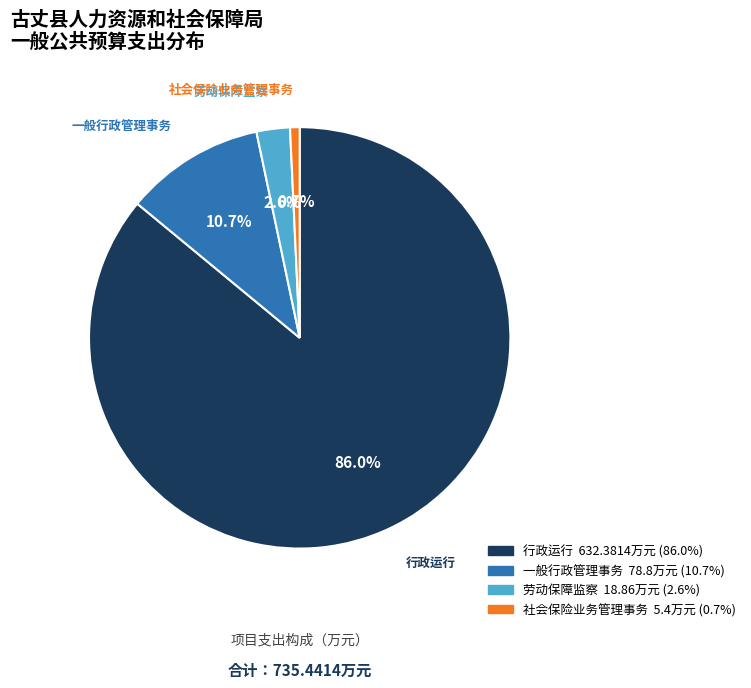

Rank the categories by value from lowest to highest.

社会保险业务管理事务, 劳动保障监察, 一般行政管理事务, 行政运行